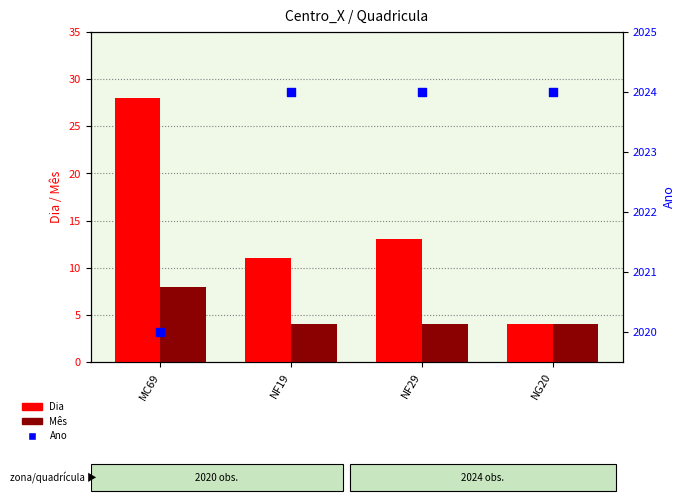

At which category is the sum across all series the highest?

MC69